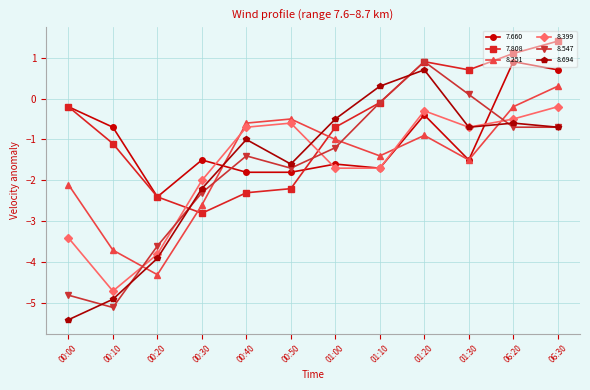

Is it true that 7.660 equals -0.4 at 01:20?

True